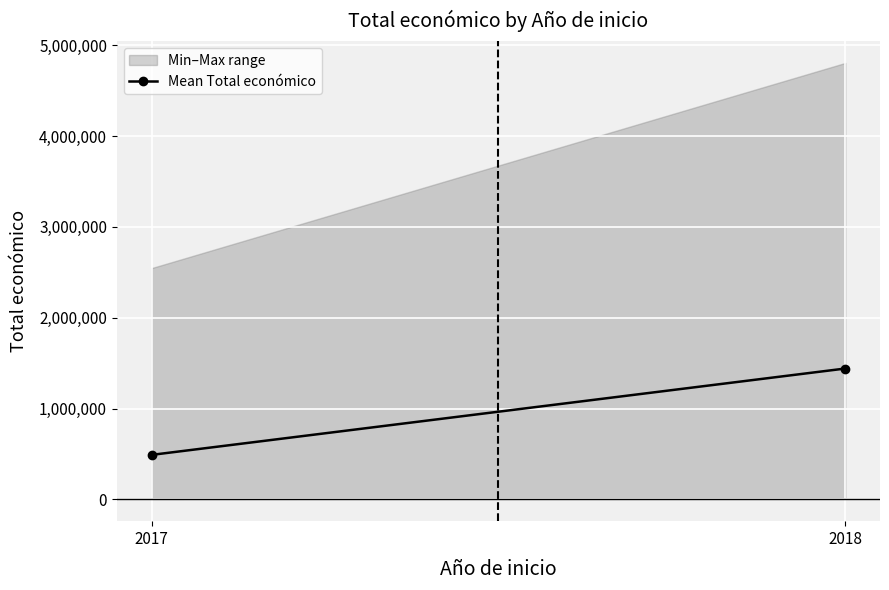

What is the value of the 2nd point from the left?

1440700.8